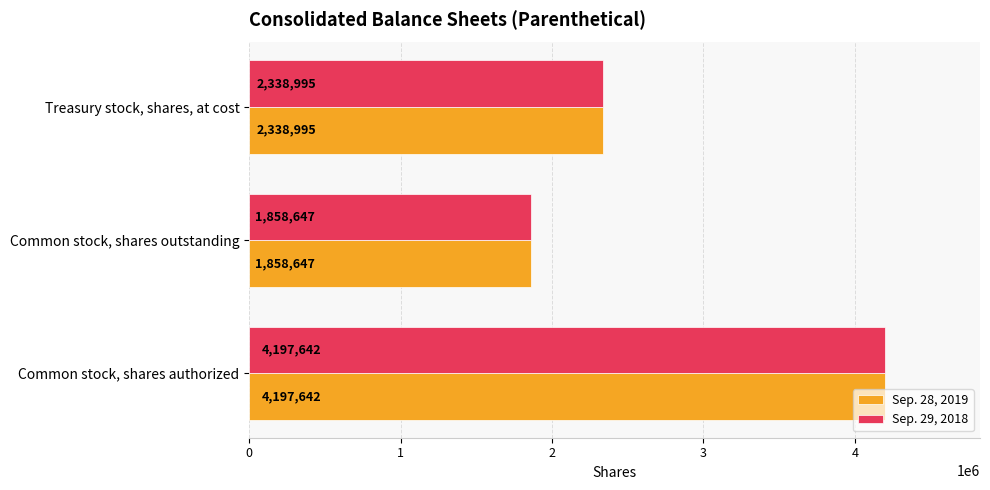

What is the maximum value for Sep. 29, 2018?

4197642